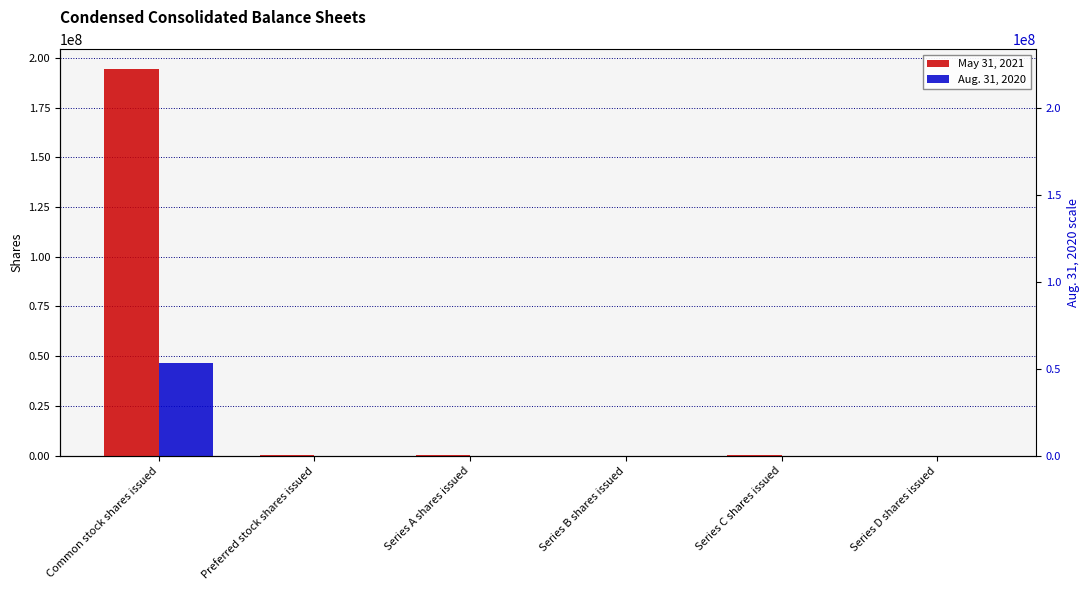

Rank the series at Common stock shares issued from lowest to highest value.

Aug. 31, 2020, May 31, 2021